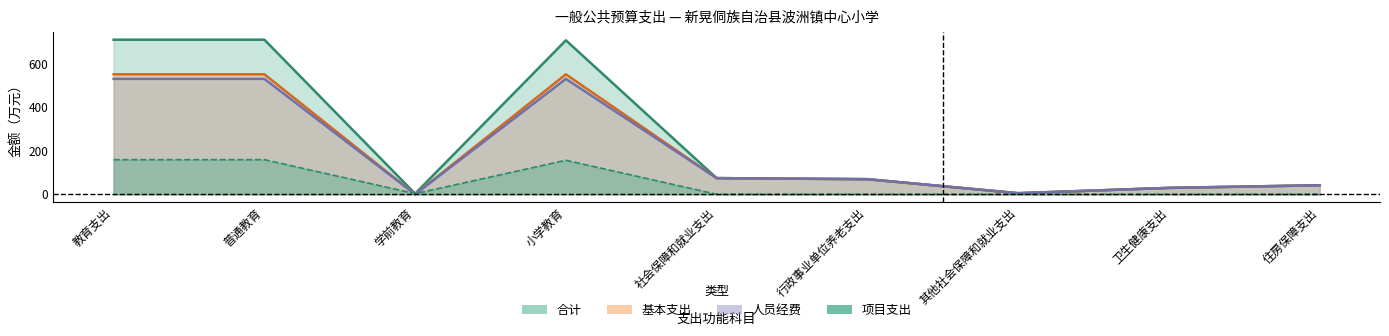

Which series has the largest total across all categories?

合计